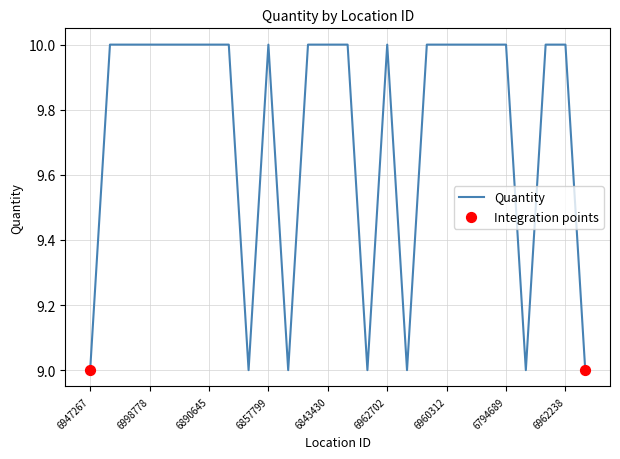

What is the smallest value displayed?

9